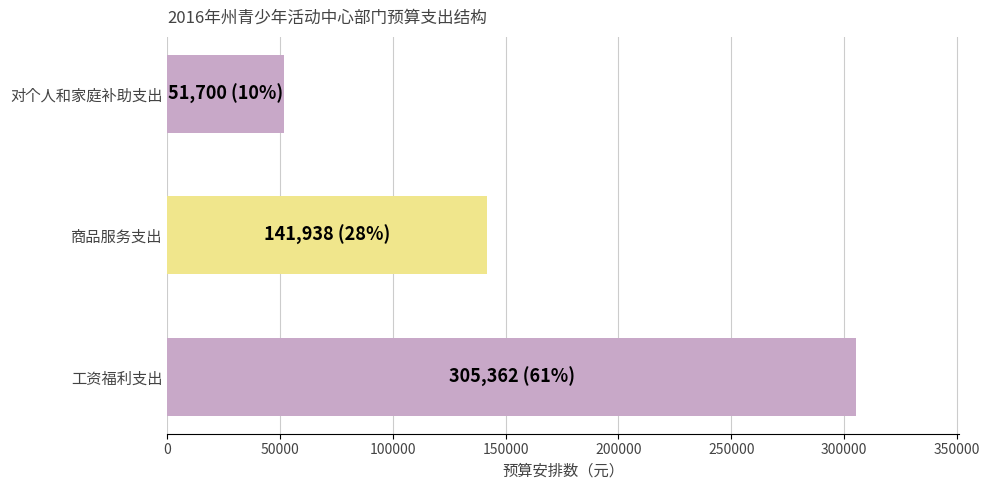

Rank the categories by value from lowest to highest.

对个人和家庭补助支出, 商品服务支出, 工资福利支出